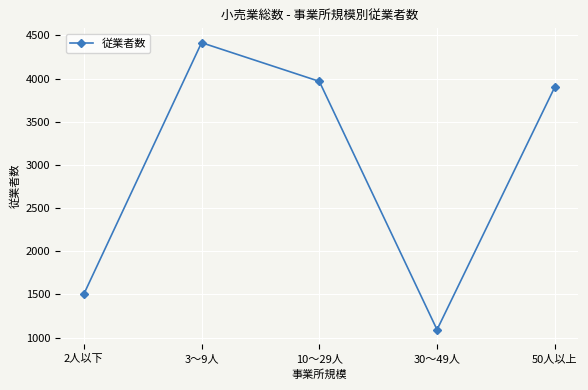

At which label does the data first exceed 3902?

3～9人